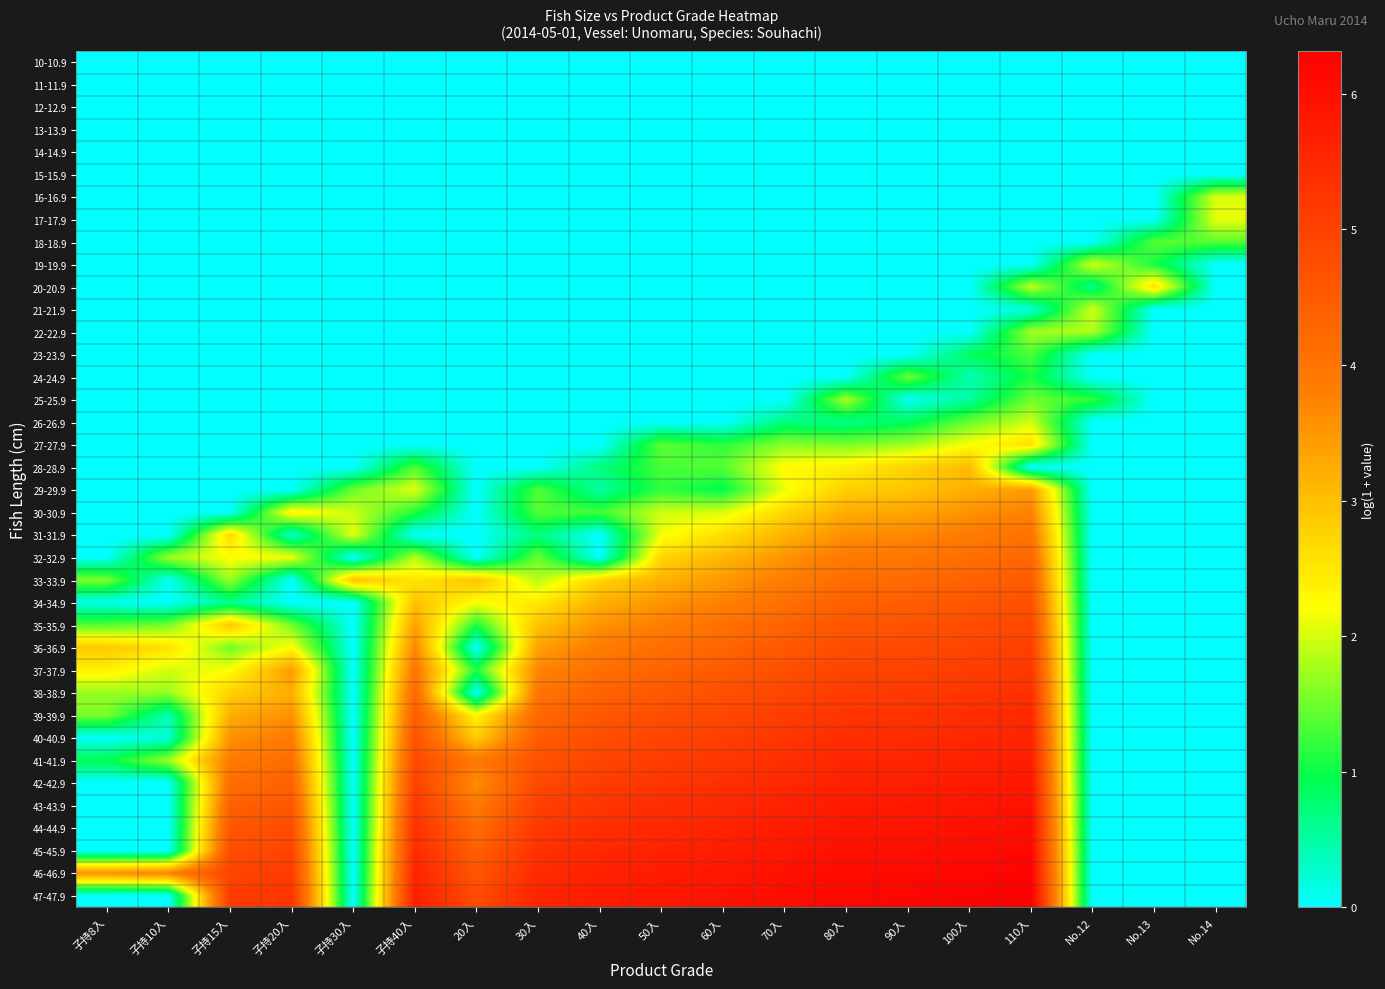

Reading left to right, transcribe all the data shown in this chart.

10-10.9: 子持8入=0.0	子持10入=0.0	子持15入=0.0	子持20入=0.0	子持30入=0.0	子持40入=0.0	20入=0.0	30入=0.0	40入=0.0	50入=0.0	60入=0.0	70入=0.0	80入=0.0	90入=0.0	100入=0.0	110入=0.0	No.12=0.0	No.13=0.0	No.14=0.0
11-11.9: 子持8入=0.0	子持10入=0.0	子持15入=0.0	子持20入=0.0	子持30入=0.0	子持40入=0.0	20入=0.0	30入=0.0	40入=0.0	50入=0.0	60入=0.0	70入=0.0	80入=0.0	90入=0.0	100入=0.0	110入=0.0	No.12=0.0	No.13=0.0	No.14=0.0
12-12.9: 子持8入=0.0	子持10入=0.0	子持15入=0.0	子持20入=0.0	子持30入=0.0	子持40入=0.0	20入=0.0	30入=0.0	40入=0.0	50入=0.0	60入=0.0	70入=0.0	80入=0.0	90入=0.0	100入=0.0	110入=0.0	No.12=0.0	No.13=0.0	No.14=0.0
13-13.9: 子持8入=0.0	子持10入=0.0	子持15入=0.0	子持20入=0.0	子持30入=0.0	子持40入=0.0	20入=0.0	30入=0.0	40入=0.0	50入=0.0	60入=0.0	70入=0.0	80入=0.0	90入=0.0	100入=0.0	110入=0.0	No.12=0.0	No.13=0.0	No.14=0.0
14-14.9: 子持8入=0.0	子持10入=0.0	子持15入=0.0	子持20入=0.0	子持30入=0.0	子持40入=0.0	20入=0.0	30入=0.0	40入=0.0	50入=0.0	60入=0.0	70入=0.0	80入=0.0	90入=0.0	100入=0.0	110入=0.0	No.12=0.0	No.13=0.0	No.14=0.0
15-15.9: 子持8入=0.0	子持10入=0.0	子持15入=0.0	子持20入=0.0	子持30入=0.0	子持40入=0.0	20入=0.0	30入=0.0	40入=0.0	50入=0.0	60入=0.0	70入=0.0	80入=0.0	90入=0.0	100入=0.0	110入=0.0	No.12=0.0	No.13=0.0	No.14=0.0
16-16.9: 子持8入=0.0	子持10入=0.0	子持15入=0.0	子持20入=0.0	子持30入=0.0	子持40入=0.0	20入=0.0	30入=0.0	40入=0.0	50入=0.0	60入=0.0	70入=0.0	80入=0.0	90入=0.0	100入=0.0	110入=0.0	No.12=0.0	No.13=0.0	No.14=2.0
17-17.9: 子持8入=0.0	子持10入=0.0	子持15入=0.0	子持20入=0.0	子持30入=0.0	子持40入=0.0	20入=0.0	30入=0.0	40入=0.0	50入=0.0	60入=0.0	70入=0.0	80入=0.0	90入=0.0	100入=0.0	110入=0.0	No.12=0.0	No.13=0.0	No.14=2.1
18-18.9: 子持8入=0.0	子持10入=0.0	子持15入=0.0	子持20入=0.0	子持30入=0.0	子持40入=0.0	20入=0.0	30入=0.0	40入=0.0	50入=0.0	60入=0.0	70入=0.0	80入=0.0	90入=0.0	100入=0.0	110入=0.0	No.12=0.0	No.13=1.4	No.14=1.4
19-19.9: 子持8入=0.0	子持10入=0.0	子持15入=0.0	子持20入=0.0	子持30入=0.0	子持40入=0.0	20入=0.0	30入=0.0	40入=0.0	50入=0.0	60入=0.0	70入=0.0	80入=0.0	90入=0.0	100入=0.0	110入=0.0	No.12=2.0	No.13=1.1	No.14=0.0
20-20.9: 子持8入=0.0	子持10入=0.0	子持15入=0.0	子持20入=0.0	子持30入=0.0	子持40入=0.0	20入=0.0	30入=0.0	40入=0.0	50入=0.0	60入=0.0	70入=0.0	80入=0.0	90入=0.0	100入=0.0	110入=1.9	No.12=0.6	No.13=2.6	No.14=0.0
21-21.9: 子持8入=0.0	子持10入=0.0	子持15入=0.0	子持20入=0.0	子持30入=0.0	子持40入=0.0	20入=0.0	30入=0.0	40入=0.0	50入=0.0	60入=0.0	70入=0.0	80入=0.0	90入=0.0	100入=0.0	110入=0.2	No.12=2.0	No.13=0.0	No.14=0.0
22-22.9: 子持8入=0.0	子持10入=0.0	子持15入=0.0	子持20入=0.0	子持30入=0.0	子持40入=0.0	20入=0.0	30入=0.0	40入=0.0	50入=0.0	60入=0.0	70入=0.0	80入=0.0	90入=0.0	100入=0.0	110入=1.8	No.12=1.8	No.13=0.0	No.14=0.0
23-23.9: 子持8入=0.0	子持10入=0.0	子持15入=0.0	子持20入=0.0	子持30入=0.0	子持40入=0.0	20入=0.0	30入=0.0	40入=0.0	50入=0.0	60入=0.0	70入=0.0	80入=0.0	90入=0.0	100入=0.9	110入=1.3	No.12=0.0	No.13=0.0	No.14=0.0
24-24.9: 子持8入=0.0	子持10入=0.0	子持15入=0.0	子持20入=0.0	子持30入=0.0	子持40入=0.0	20入=0.0	30入=0.0	40入=0.0	50入=0.0	60入=0.0	70入=0.0	80入=0.0	90入=1.5	100入=0.4	110入=1.1	No.12=0.0	No.13=0.0	No.14=0.0
25-25.9: 子持8入=0.0	子持10入=0.0	子持15入=0.0	子持20入=0.0	子持30入=0.0	子持40入=0.0	20入=0.0	30入=0.0	40入=0.0	50入=0.0	60入=0.0	70入=0.0	80入=1.8	90入=0.0	100入=0.5	110入=1.5	No.12=1.2	No.13=0.0	No.14=0.0
26-26.9: 子持8入=0.0	子持10入=0.0	子持15入=0.0	子持20入=0.0	子持30入=0.0	子持40入=0.0	20入=0.0	30入=0.0	40入=0.0	50入=0.0	60入=0.0	70入=0.7	80入=0.6	90入=0.9	100入=1.5	110入=2.0	No.12=0.0	No.13=0.0	No.14=0.0
27-27.9: 子持8入=0.0	子持10入=0.0	子持15入=0.0	子持20入=0.0	子持30入=0.0	子持40入=0.0	20入=0.0	30入=0.0	40入=0.0	50入=1.4	60入=1.2	70入=1.6	80入=1.6	90入=1.7	100入=2.2	110入=2.6	No.12=0.0	No.13=0.0	No.14=0.0
28-28.9: 子持8入=0.0	子持10入=0.0	子持15入=0.0	子持20入=0.0	子持30入=0.0	子持40入=1.3	20入=0.0	30入=0.0	40入=0.7	50入=1.3	60入=1.4	70入=2.3	80入=2.4	90入=2.8	100入=3.1	110入=0.0	No.12=0.0	No.13=0.0	No.14=0.0
29-29.9: 子持8入=0.0	子持10入=0.0	子持15入=0.0	子持20入=0.0	子持30入=1.5	子持40入=2.1	20入=0.0	30入=1.4	40入=0.5	50入=1.2	60入=0.9	70入=2.1	80入=2.8	90入=2.9	100入=3.2	110入=3.4	No.12=0.0	No.13=0.0	No.14=0.0
30-30.9: 子持8入=0.0	子持10入=0.0	子持15入=0.0	子持20入=2.4	子持30入=1.9	子持40入=1.1	20入=0.0	30入=1.4	40入=1.3	50入=2.0	60入=2.0	70入=2.7	80入=3.2	90入=3.3	100入=3.6	110入=3.8	No.12=0.0	No.13=0.0	No.14=0.0
31-31.9: 子持8入=0.0	子持10入=0.0	子持15入=2.7	子持20入=0.2	子持30入=2.1	子持40入=0.0	20入=0.0	30入=0.7	40入=0.0	50入=2.2	60入=2.6	70入=3.1	80入=3.6	90入=3.7	100入=3.9	110入=4.0	No.12=0.0	No.13=0.0	No.14=0.0
32-32.9: 子持8入=0.0	子持10入=1.7	子持15入=2.2	子持20入=2.2	子持30入=0.0	子持40入=1.9	20入=0.0	30入=1.5	40入=0.0	50入=2.7	60入=3.1	70入=3.5	80入=3.9	90入=4.0	100入=4.1	110入=4.3	No.12=0.0	No.13=0.0	No.14=0.0
33-33.9: 子持8入=1.6	子持10入=0.1	子持15入=1.7	子持20入=0.0	子持30入=3.0	子持40入=2.5	20入=2.9	30入=1.8	40入=2.7	50入=3.2	60入=3.5	70入=3.8	80入=4.2	90入=4.2	100入=4.4	110入=4.5	No.12=0.0	No.13=0.0	No.14=0.0
34-34.9: 子持8入=0.1	子持10入=0.0	子持15入=0.6	子持20入=0.0	子持30入=0.0	子持40入=3.0	20入=2.2	30入=2.5	40入=3.2	50入=3.5	60入=3.8	70入=4.1	80入=4.4	90入=4.4	100入=4.6	110入=4.7	No.12=0.0	No.13=0.0	No.14=0.0
35-35.9: 子持8入=1.4	子持10入=1.5	子持15入=2.9	子持20入=1.5	子持30入=0.0	子持40入=3.4	20入=1.1	30入=3.0	40入=3.5	50入=3.8	60入=4.1	70入=4.3	80入=4.6	90入=4.6	100入=4.8	110入=4.9	No.12=0.0	No.13=0.0	No.14=0.0
36-36.9: 子持8入=2.9	子持10入=2.6	子持15入=1.5	子持20入=2.2	子持30入=0.0	子持40入=3.7	20入=0.0	30入=3.4	40入=3.9	50入=4.1	60入=4.3	70入=4.6	80入=4.8	90入=4.8	100入=5.0	110入=5.1	No.12=0.0	No.13=0.0	No.14=0.0
37-37.9: 子持8入=2.4	子持10入=2.0	子持15入=2.2	子持20入=3.4	子持30入=0.0	子持40入=4.0	20入=1.1	30入=3.7	40入=4.1	50入=4.4	60入=4.5	70入=4.8	80入=5.0	90入=5.0	100入=5.1	110入=5.2	No.12=0.0	No.13=0.0	No.14=0.0
38-38.9: 子持8入=1.7	子持10入=1.7	子持15入=2.8	子持20入=3.2	子持30入=0.0	子持40入=4.3	20入=0.0	30入=4.0	40入=4.4	50入=4.6	60入=4.7	70入=4.9	80入=5.1	90入=5.2	100入=5.3	110入=5.4	No.12=0.0	No.13=0.0	No.14=0.0
39-39.9: 子持8入=1.6	子持10入=0.4	子持15入=3.2	子持20入=3.6	子持30入=0.0	子持40入=4.5	20入=2.3	30入=4.2	40入=4.6	50入=4.8	60入=4.9	70入=5.1	80入=5.3	90入=5.3	100入=5.4	110入=5.5	No.12=0.0	No.13=0.0	No.14=0.0
40-40.9: 子持8入=0.0	子持10入=0.2	子持15入=3.6	子持20入=3.9	子持30入=0.0	子持40入=4.7	20入=2.8	30入=4.5	40入=4.8	50入=4.9	60入=5.1	70入=5.2	80入=5.4	90入=5.4	100入=5.5	110入=5.6	No.12=0.0	No.13=0.0	No.14=0.0
41-41.9: 子持8入=0.9	子持10入=1.7	子持15入=3.9	子持20入=4.1	子持30入=0.0	子持40入=4.9	20入=3.9	30入=4.7	40入=4.9	50入=5.1	60入=5.2	70入=5.4	80入=5.5	90入=5.6	100入=5.7	110入=5.7	No.12=0.0	No.13=0.0	No.14=0.0
42-42.9: 子持8入=0.0	子持10入=0.0	子持15入=4.1	子持20入=4.4	子持30入=0.0	子持40入=5.0	20入=3.6	30入=4.9	40入=5.1	50入=5.2	60入=5.4	70入=5.5	80入=5.7	90入=5.7	100入=5.8	110入=5.8	No.12=0.0	No.13=0.0	No.14=0.0
43-43.9: 子持8入=0.0	子持10入=0.0	子持15入=4.4	子持20入=4.6	子持30入=0.0	子持40入=5.2	20入=3.9	30入=5.0	40入=5.3	50入=5.4	60入=5.5	70入=5.6	80入=5.8	90入=5.8	100入=5.9	110入=5.9	No.12=0.0	No.13=0.0	No.14=0.0
44-44.9: 子持8入=0.0	子持10入=0.0	子持15入=4.6	子持20入=4.8	子持30入=0.0	子持40入=5.3	20入=4.2	30入=5.2	40入=5.4	50入=5.5	60入=5.6	70入=5.8	80入=5.9	90入=5.9	100入=6.0	110入=6.0	No.12=0.0	No.13=0.0	No.14=0.0
45-45.9: 子持8入=0.0	子持10入=0.0	子持15入=4.8	子持20入=5.0	子持30入=0.0	子持40入=5.5	20入=4.4	30入=5.3	40入=5.5	50入=5.6	60入=5.7	70入=5.9	80入=6.0	90入=6.0	100入=6.1	110入=6.1	No.12=0.0	No.13=0.0	No.14=0.0
46-46.9: 子持8入=3.6	子持10入=3.8	子持15入=5.0	子持20入=5.1	子持30入=0.0	子持40入=5.6	20入=4.6	30入=5.5	40入=5.6	50入=5.8	60入=5.8	70入=6.0	80入=6.1	90入=6.1	100入=6.2	110入=6.2	No.12=0.0	No.13=0.0	No.14=0.0
47-47.9: 子持8入=0.0	子持10入=0.0	子持15入=5.1	子持20入=5.3	子持30入=0.0	子持40入=5.7	20入=4.8	30入=5.6	40入=5.8	50入=5.9	60入=5.9	70入=6.1	80入=6.2	90入=6.2	100入=6.3	110入=6.3	No.12=0.0	No.13=0.0	No.14=0.0